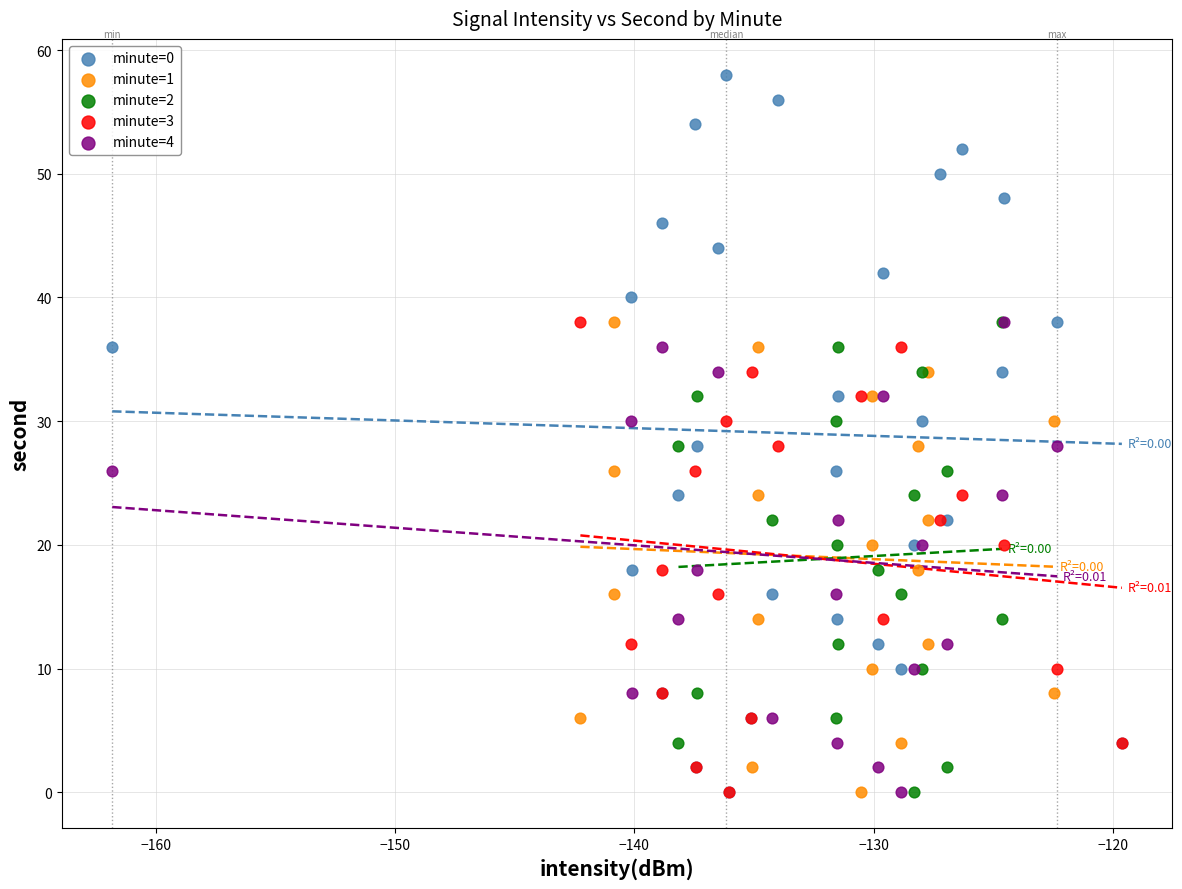

Which series contains the highest Y value?

minute=0